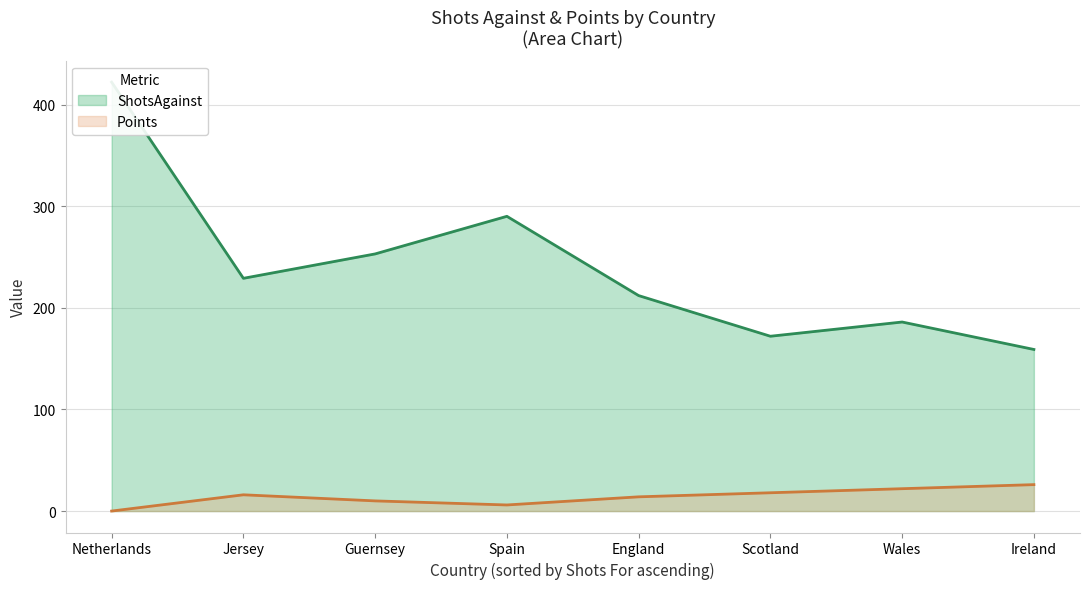

How many series are shown in this chart?

2